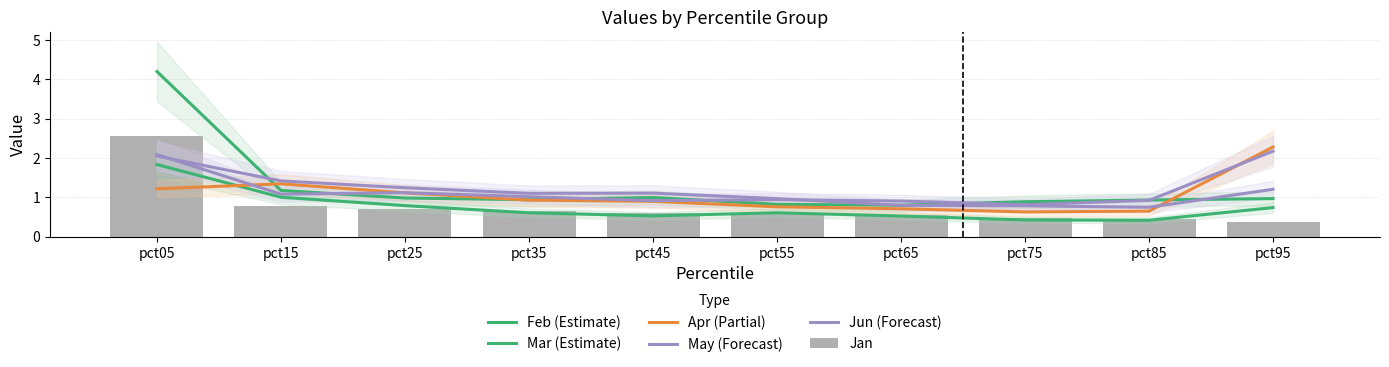

What is the minimum value shown in the chart?

0.4